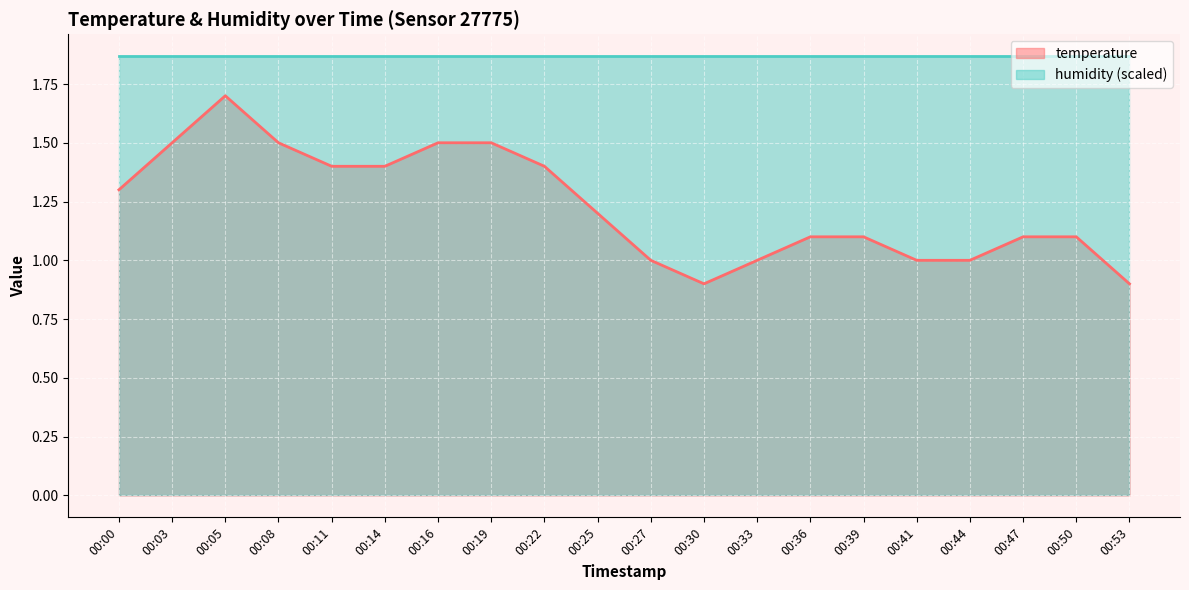

List the labels in order of value, largest first.

00:05, 00:03, 00:08, 00:16, 00:19, 00:11, 00:14, 00:22, 00:00, 00:25, 00:36, 00:39, 00:47, 00:50, 00:27, 00:33, 00:41, 00:44, 00:30, 00:53